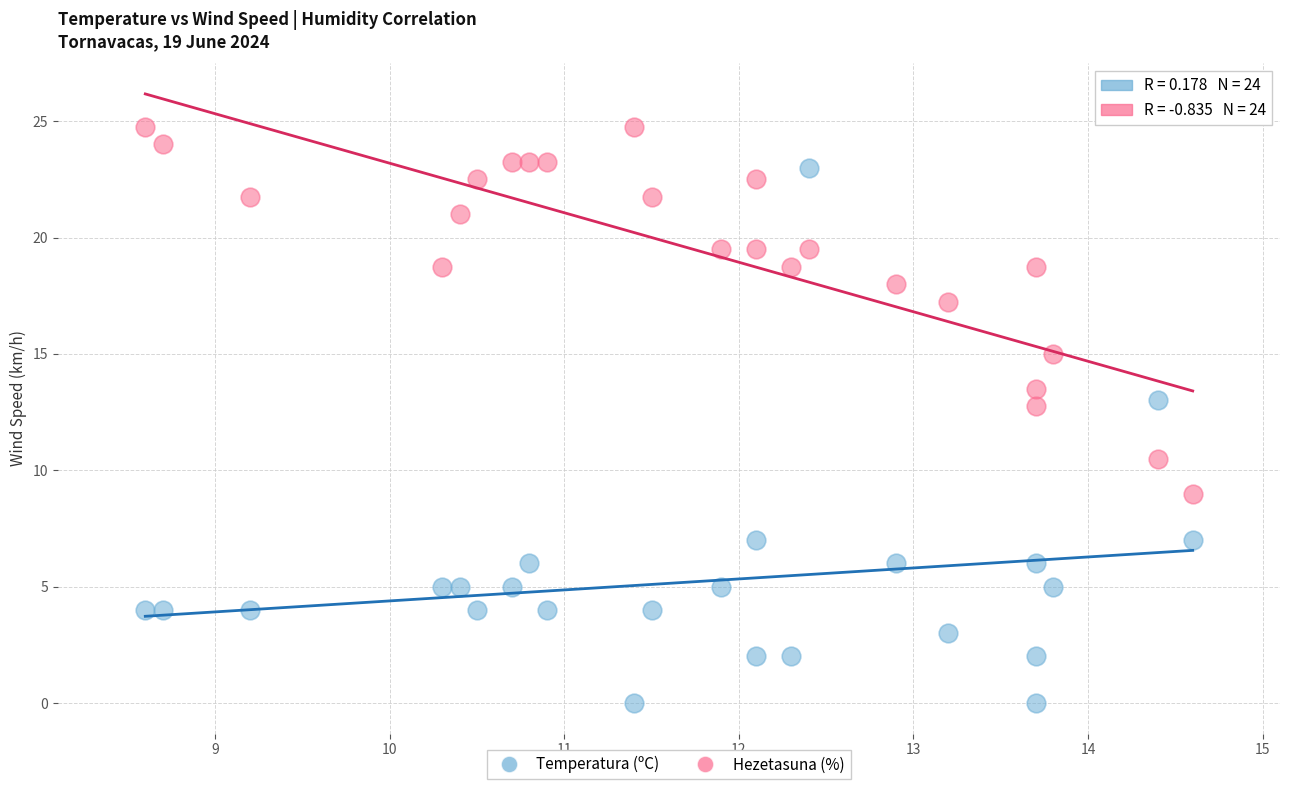

Which series contains the highest Y value?

Hezetasuna (%)